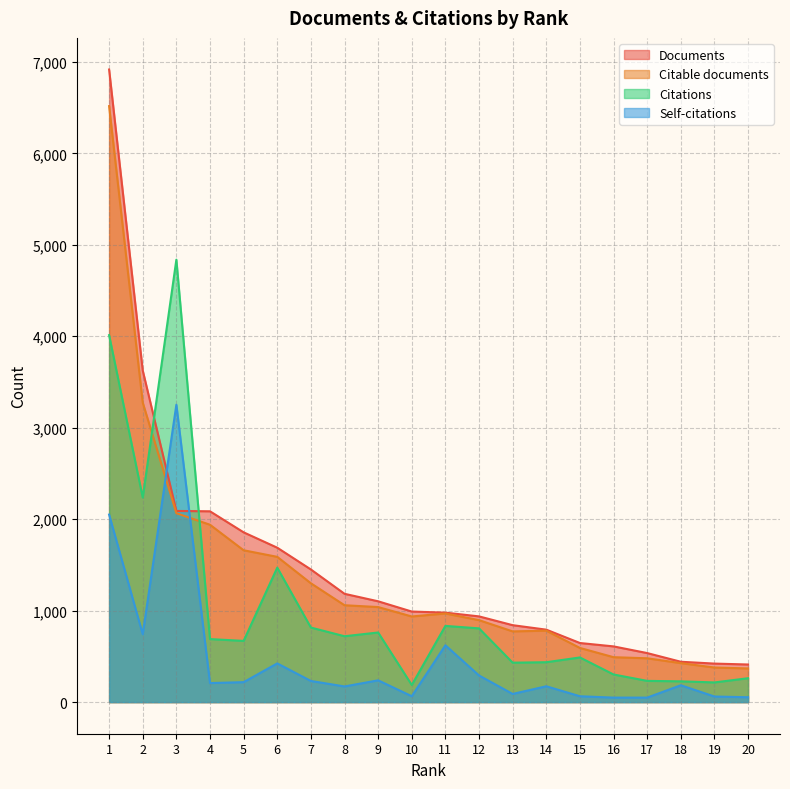

Reading left to right, extract all data points from this chart.

Documents: 6916	3625	2090	2086	1856	1688	1450	1184	1102	990	978	937	841	792	646	609	536	441	421	411
Citable documents: 6516	3274	2065	1939	1660	1588	1299	1059	1039	936	969	896	773	781	592	491	479	426	378	368
Citations: 4012	2236	4837	689	669	1470	815	720	761	187	833	806	431	436	488	302	232	227	215	261
Self-citations: 2050	742	3251	208	218	423	231	171	238	64	621	291	89	173	64	49	49	184	61	53